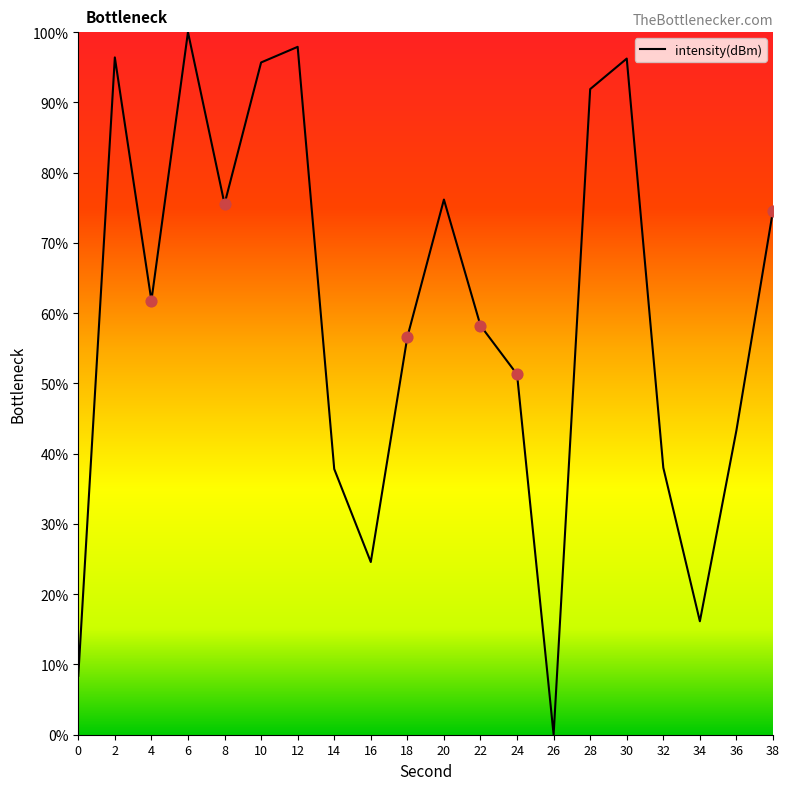

What is the ratio of the value at 16 to the value at 36?

0.6